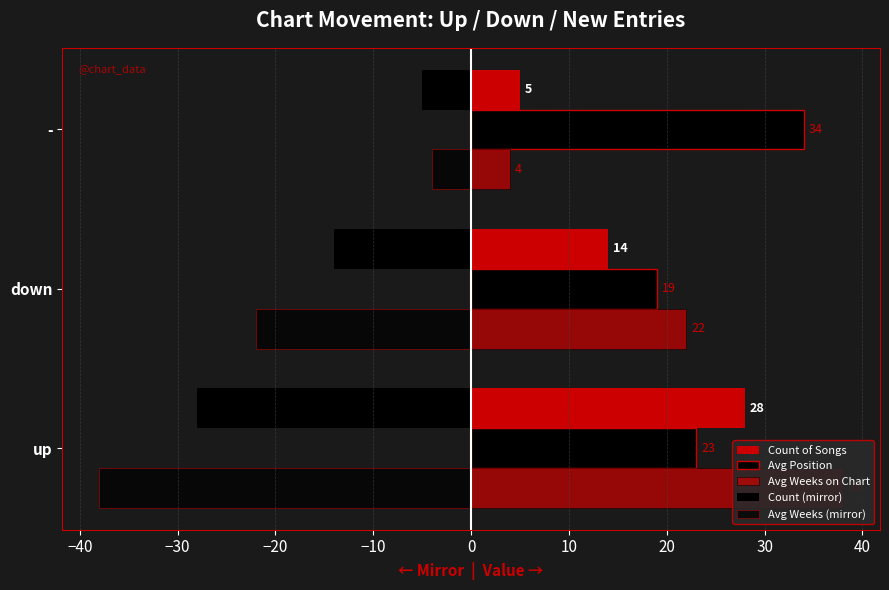

What is the difference between the maximum and minimum values in the Avg Weeks (mirror) series?

34